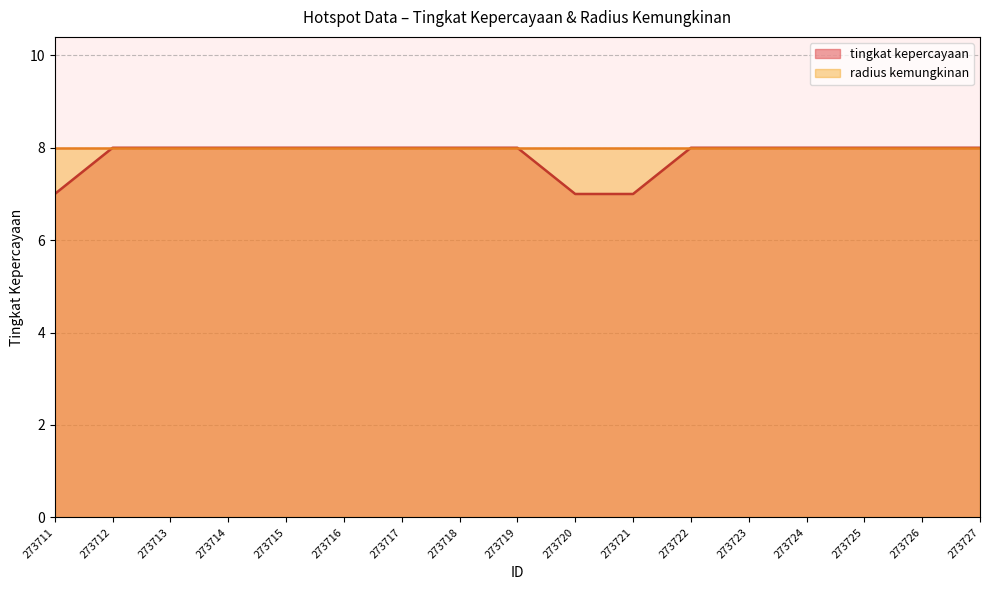

Reading left to right, transcribe all the data shown in this chart.

7	8	8	8	8	8	8	8	8	7	7	8	8	8	8	8	8